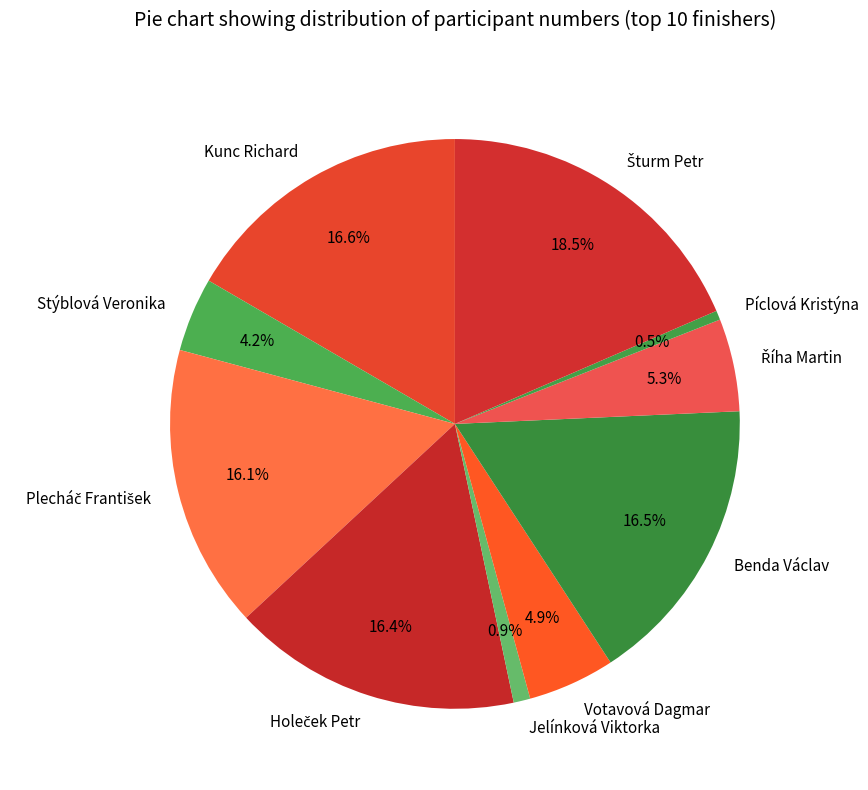

Between Votavová Dagmar and Stýblová Veronika, which is larger?

Votavová Dagmar